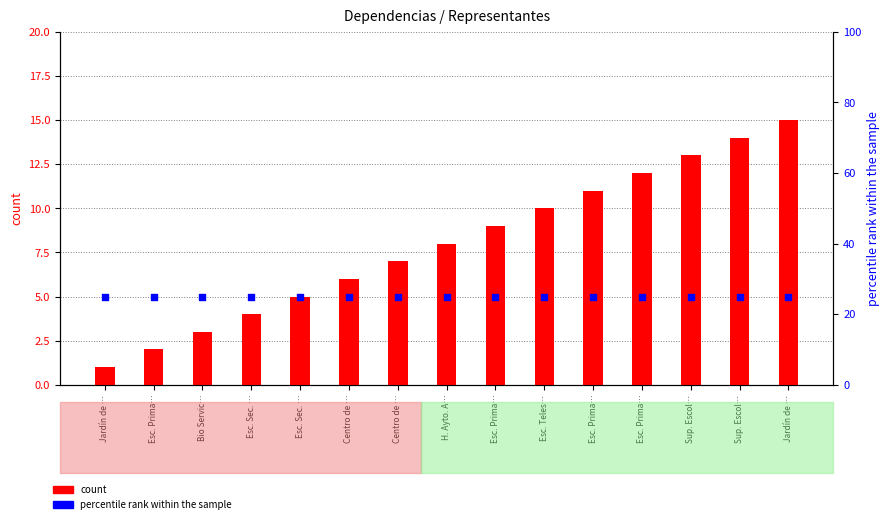

Which series contains the highest Y value?

percentile rank within the sample